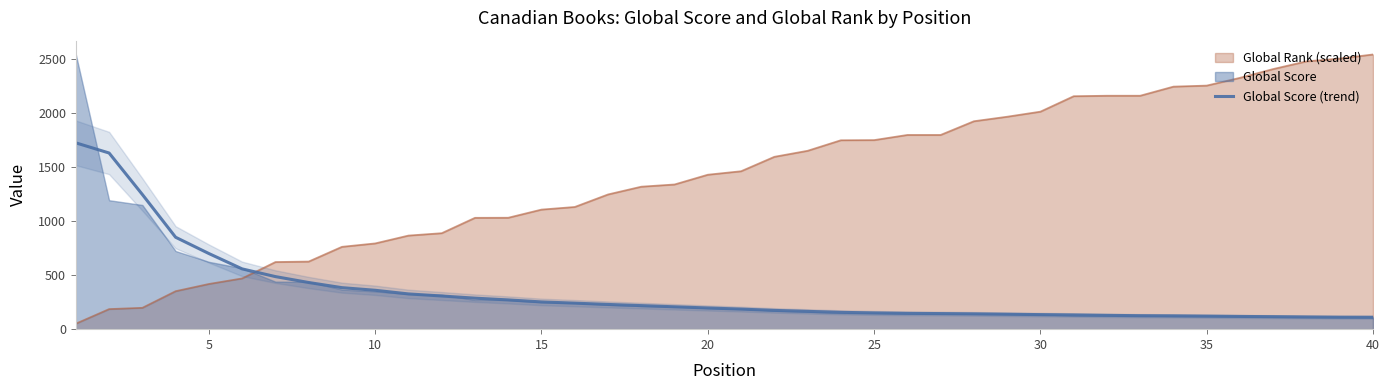

How many intersections are there between Global Rank (scaled) and Global Score (trend)?

1